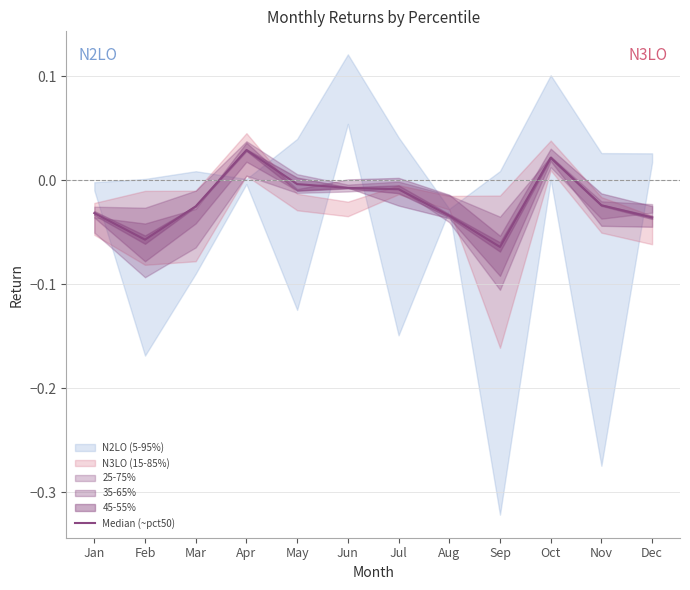

How many values are above zero?

2